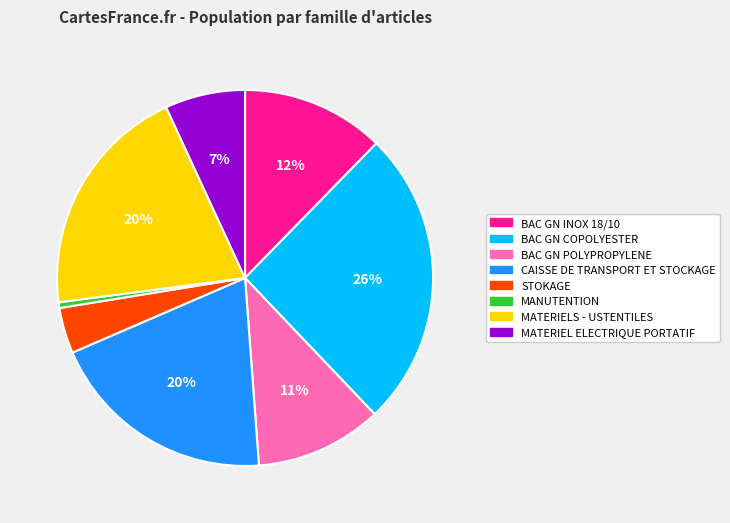

What percentage is the MATERIELS - USTENTILES slice, to the nearest percent?

20%